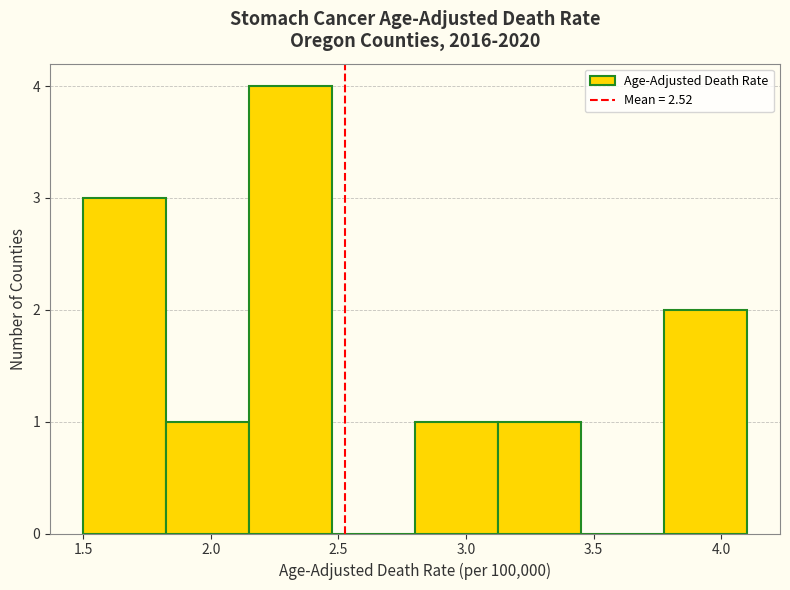

Reading left to right, list every bar in this chart as the range it spans on the x-axis followed by its height. Neither the bar edges nor the heights are printed on the chart, so give them approximately, as read against the axes.

1.500 to 1.825: 3
1.825 to 2.150: 1
2.150 to 2.475: 4
2.475 to 2.800: 0
2.800 to 3.125: 1
3.125 to 3.450: 1
3.450 to 3.775: 0
3.775 to 4.100: 2